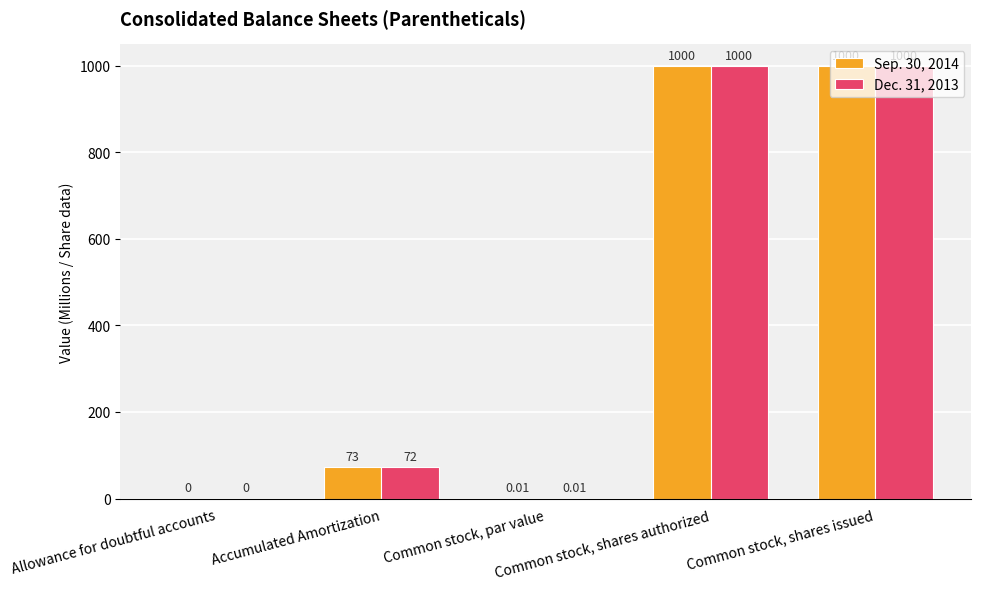

Which series has the largest total across all categories?

Sep. 30, 2014